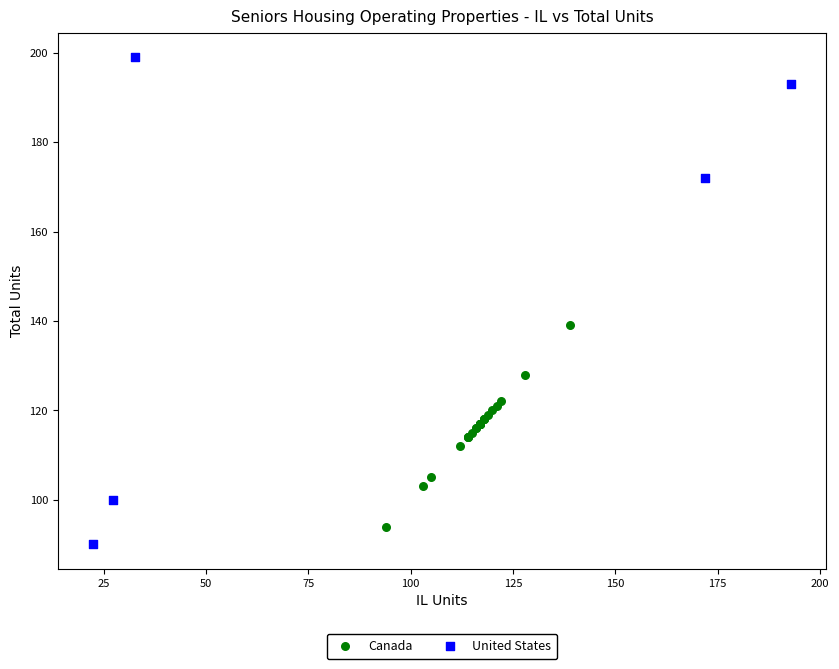

Which series has the largest Y range (max minus min)?

United States